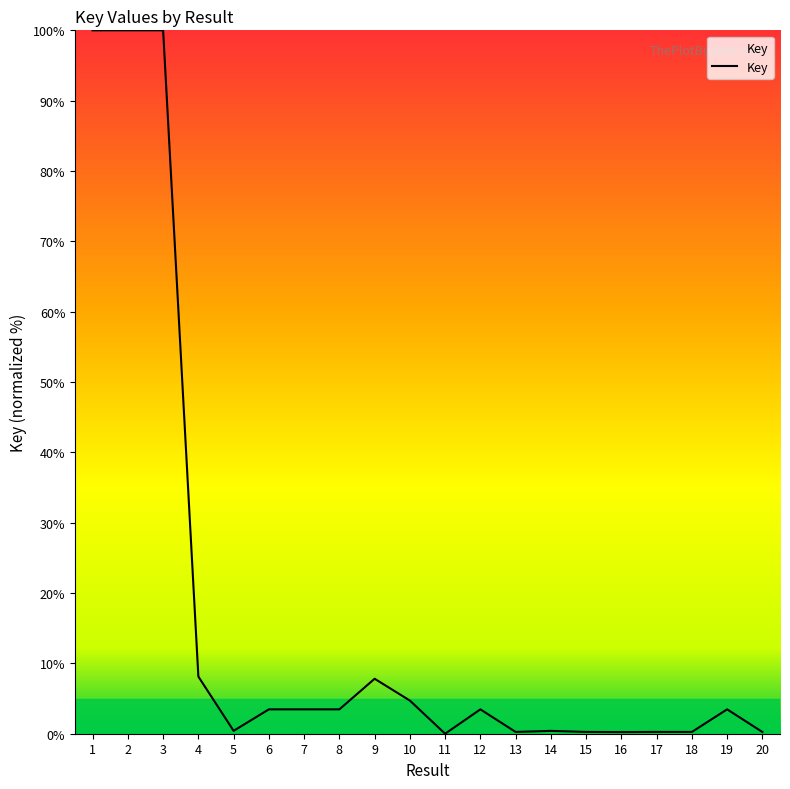

The chart shows a value of 0.2 at 20. True or false?

True